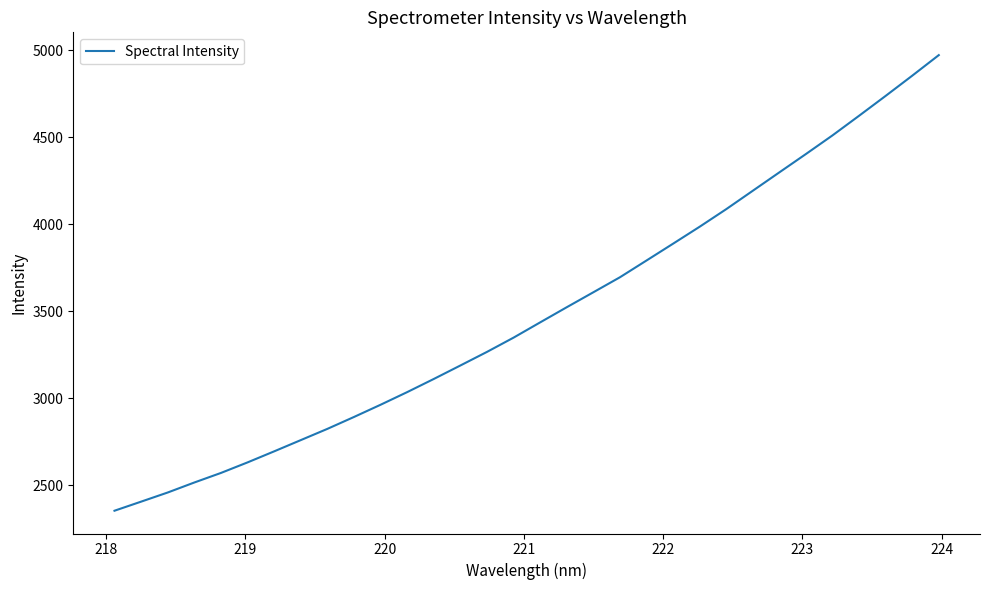

What is the minimum value shown in the chart?

2353.9